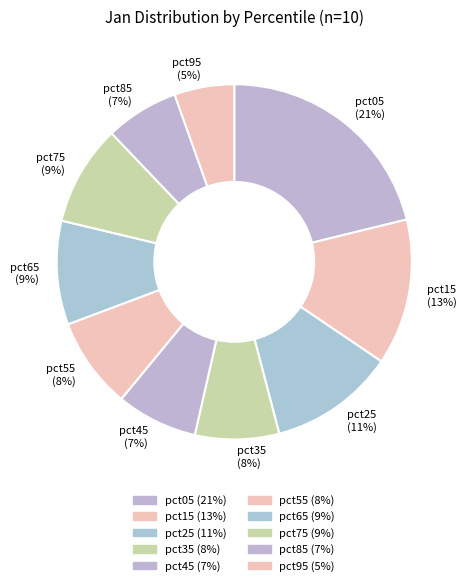

True or false: pct25 accounts for 11% of the total.

True